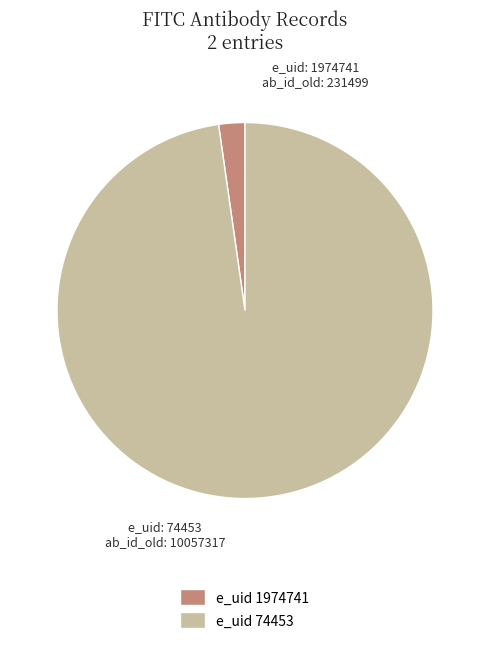

Is there a majority slice in this chart?

Yes